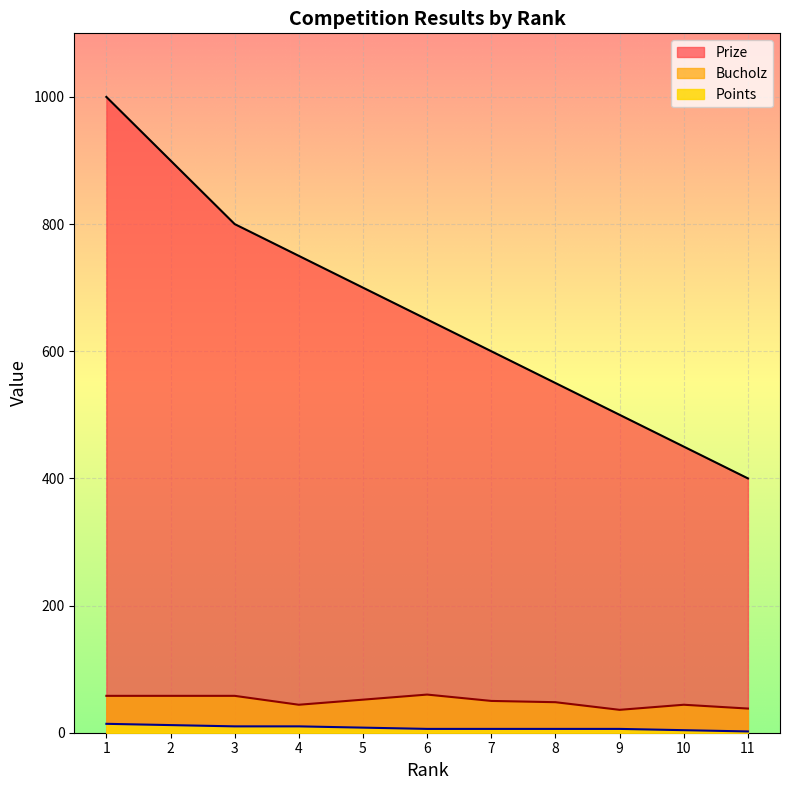

List the series in order of their peak value, highest first.

Prize, Bucholz, Points